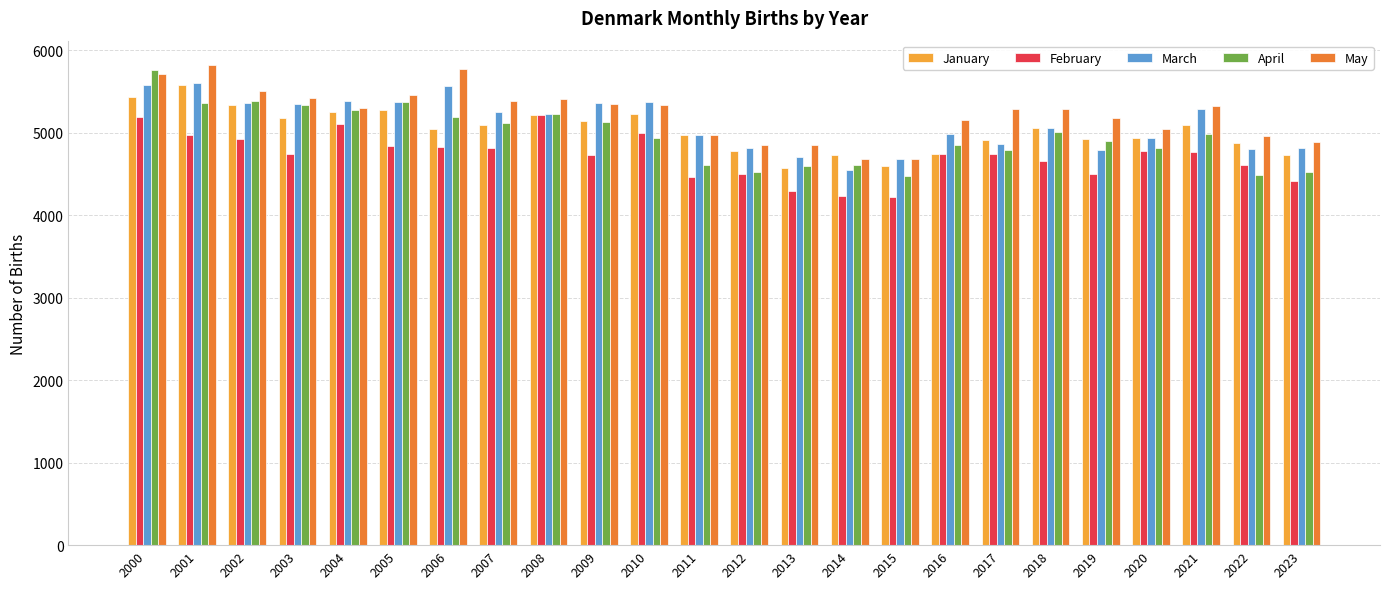

What value does the March series have at 2018?

5065